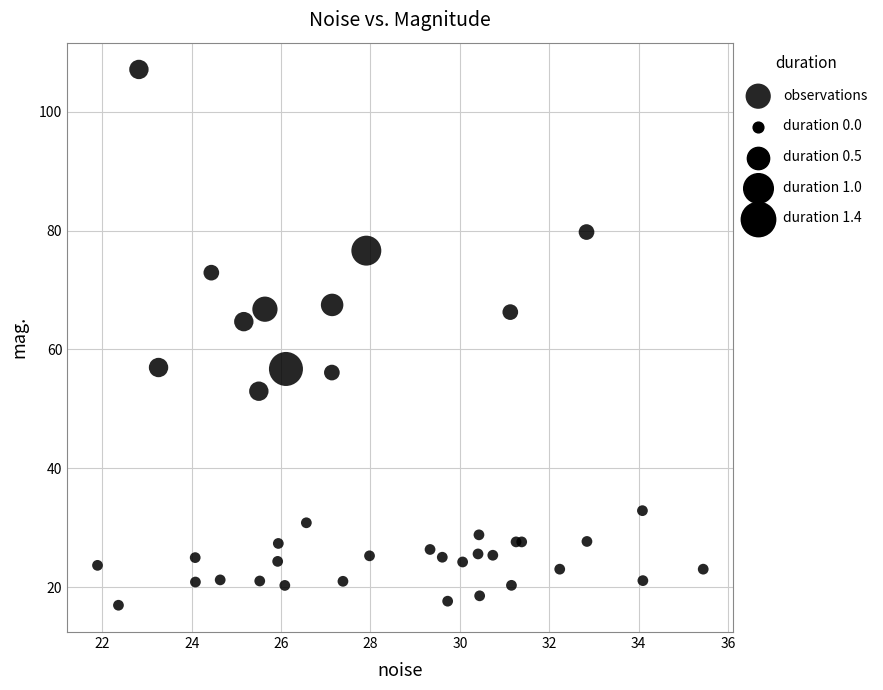

What Y value in the scatter plot is closest to 62?

64.7